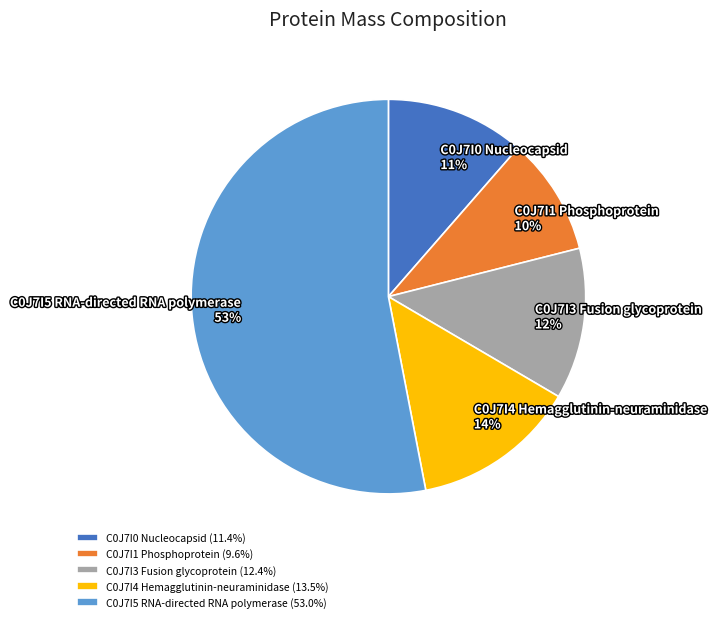

Does C0J7I5 RNA-directed RNA polymerase account for over 50% of the chart?

Yes